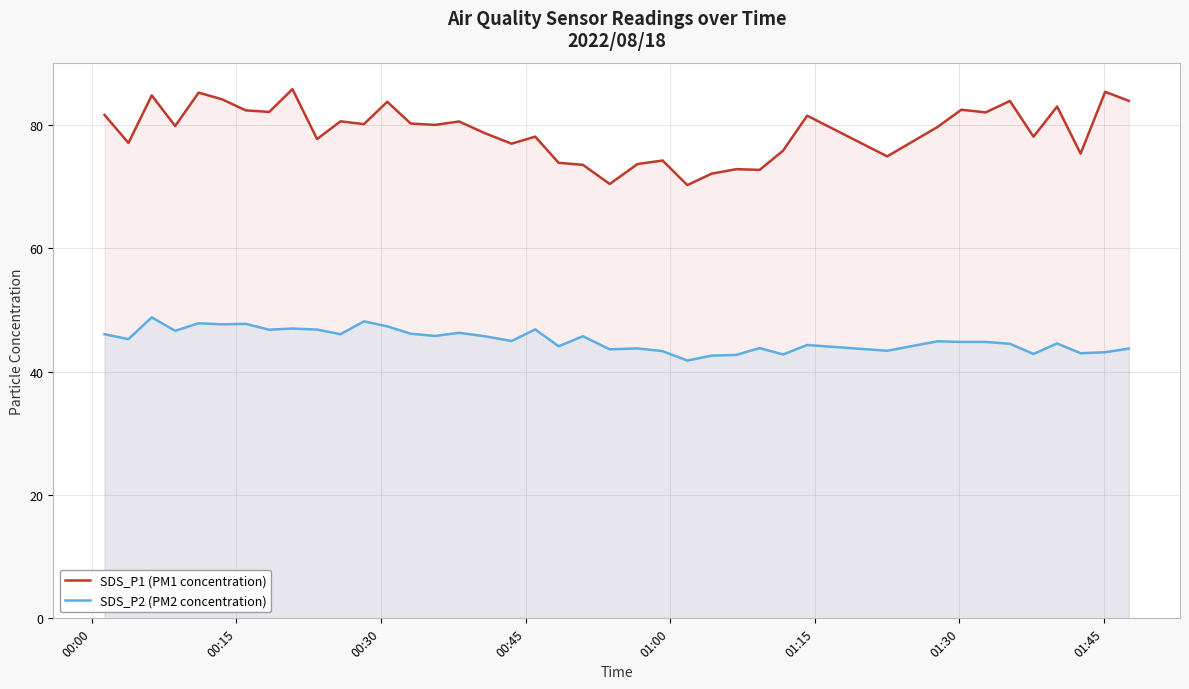

Count the number of data series in this chart.

2